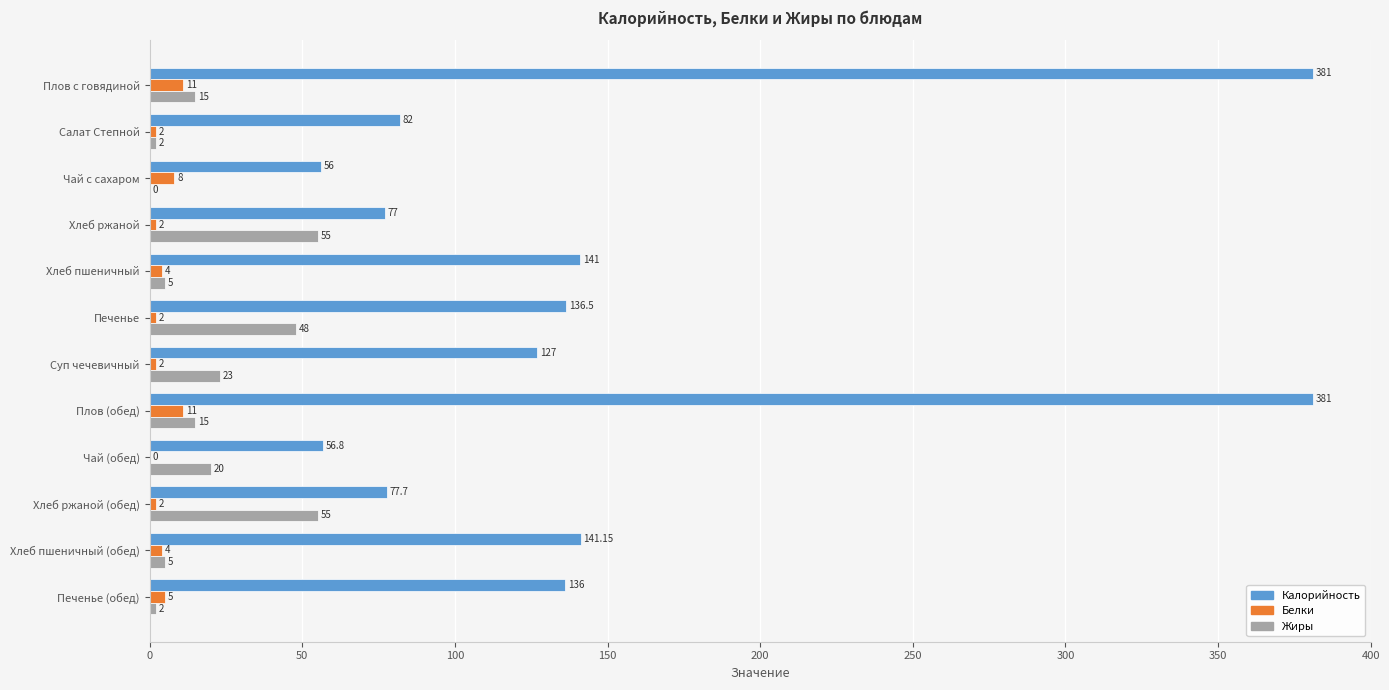

Where is Жиры nearest to the value 27?

Суп чечевичный